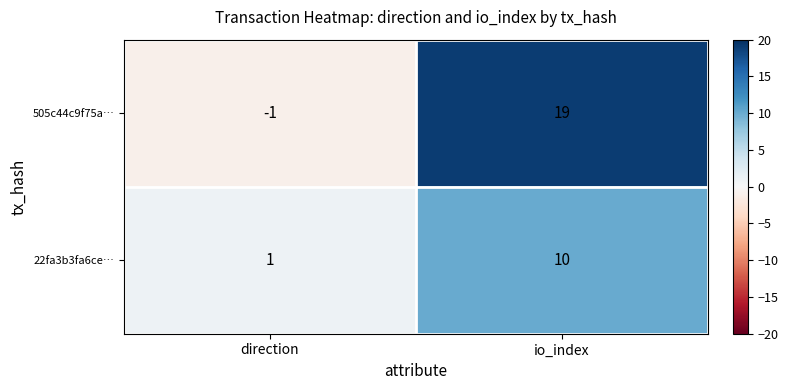

Rank the series by their maximum value, from highest to lowest.

505c44c9f75a…, 22fa3b3fa6ce…